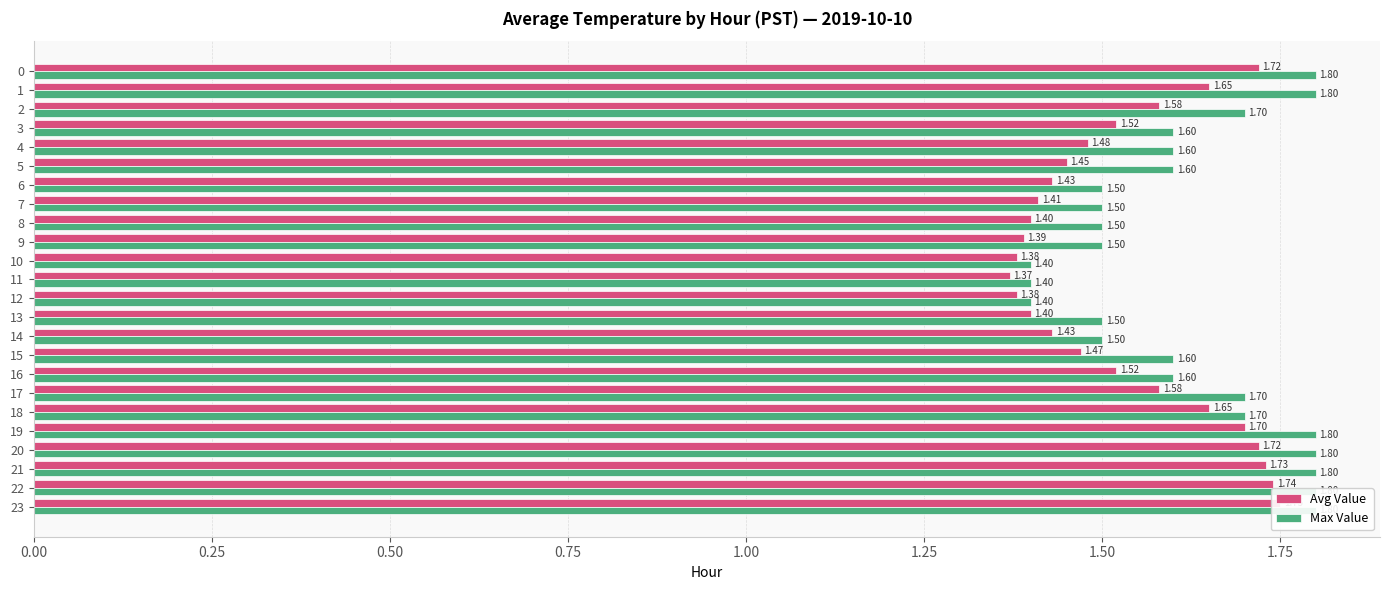

Rank the series at 13 from highest to lowest value.

Max Value, Avg Value